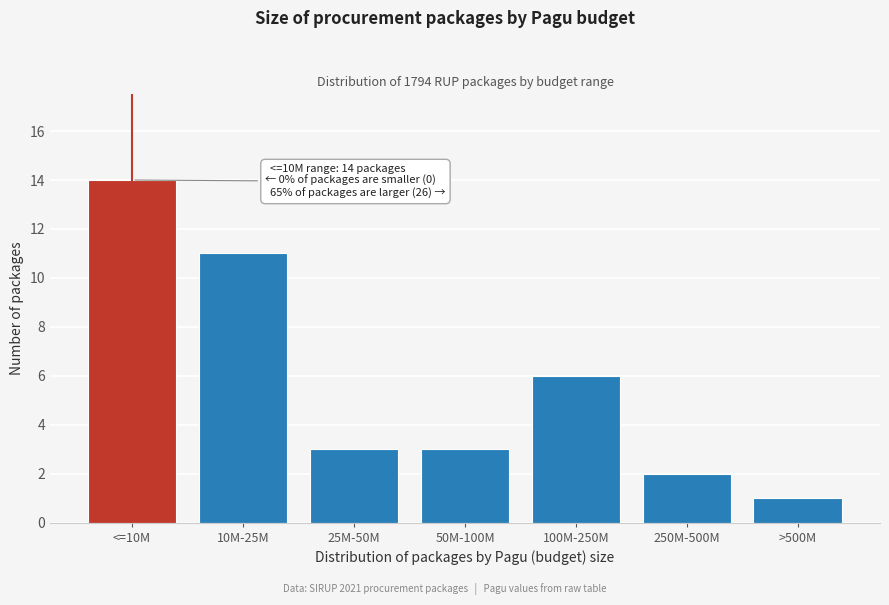

Reading left to right, extract all data points from this chart.

14	11	3	3	6	2	1